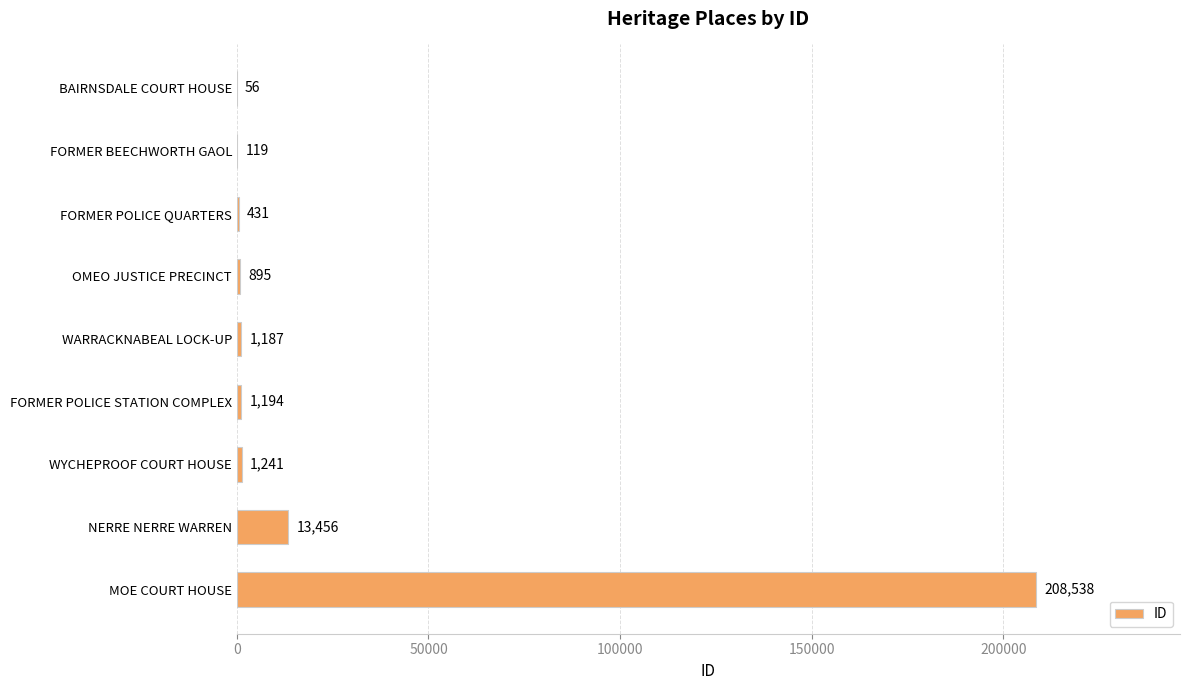

Is it true that the value at FORMER POLICE QUARTERS is 431?

True